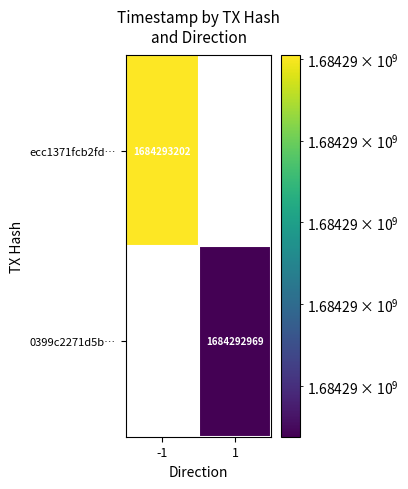

True or false: ecc1371fcb2fd… has a value of 1684293202 at -1.

True